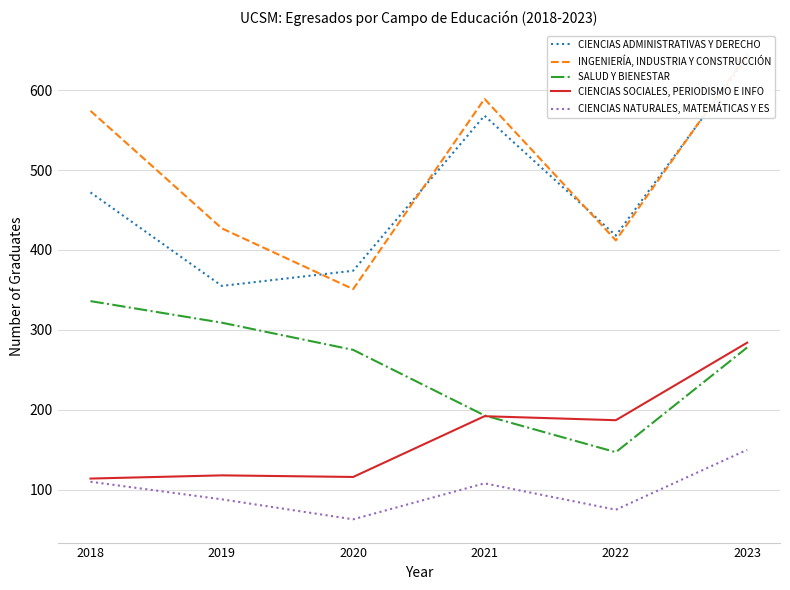

Which series ends up on top after the final intersection of CIENCIAS SOCIALES, PERIODISMO E INFO and SALUD Y BIENESTAR?

CIENCIAS SOCIALES, PERIODISMO E INFO